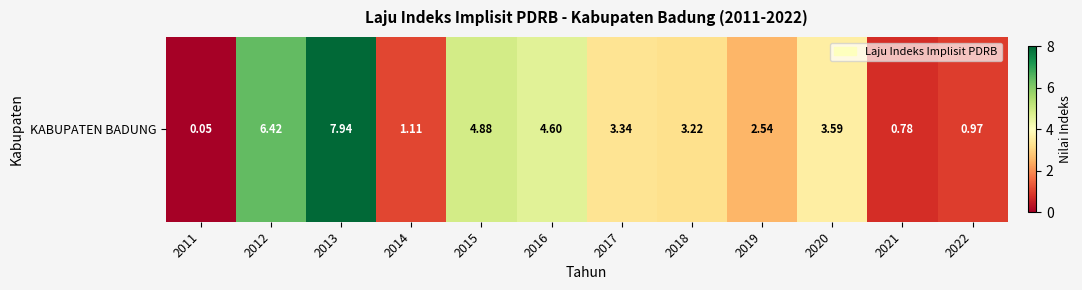

Between 2015 and 2012, which is larger?

2012